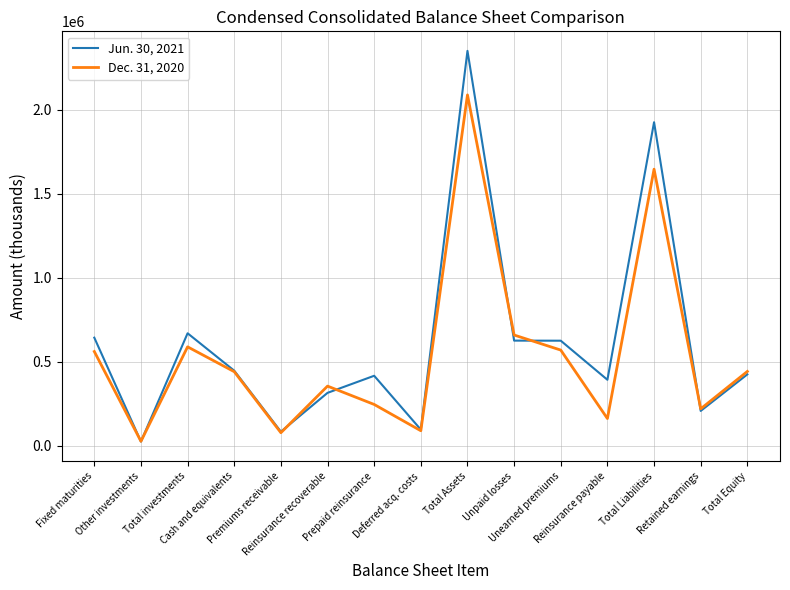

List the series in order of their overall mean, highest first.

Jun. 30, 2021, Dec. 31, 2020